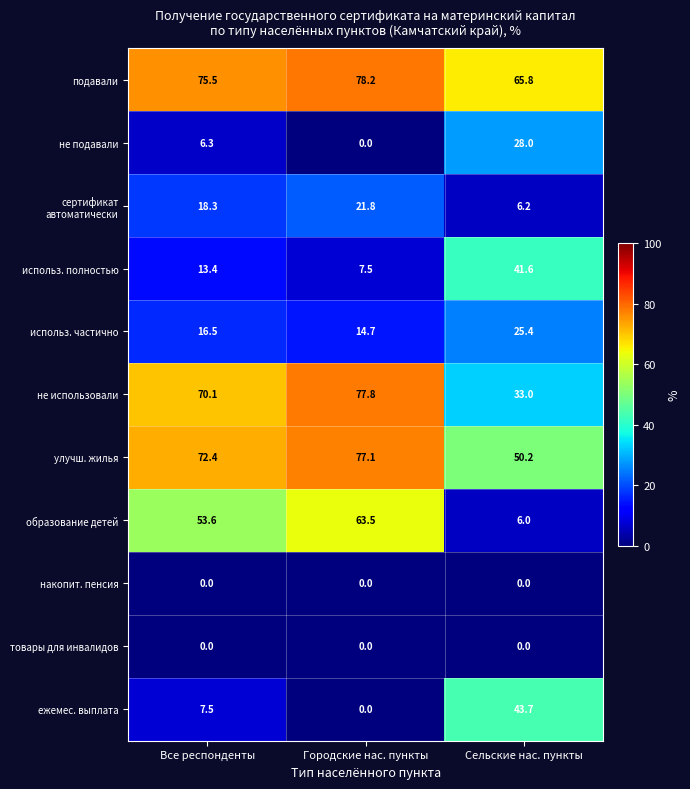

What is the sum of all не использовали values?

180.9